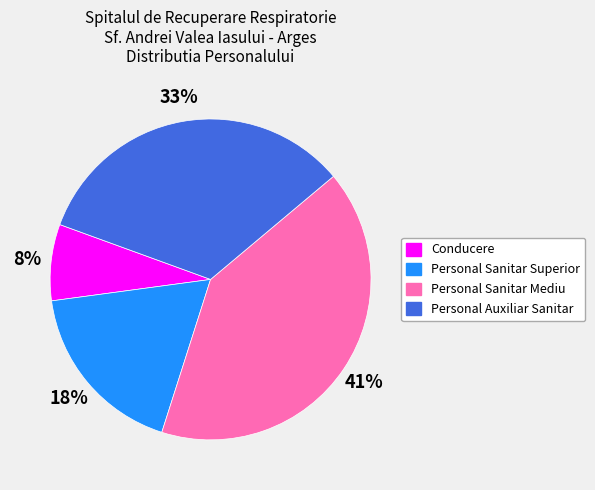

Which slice is the smallest?

Conducere